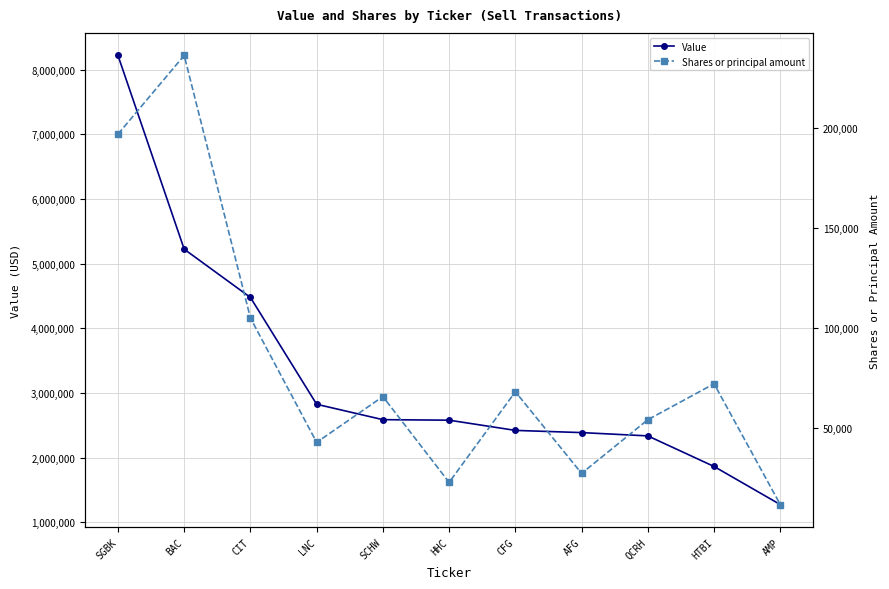

Which series has the largest total across all categories?

Value